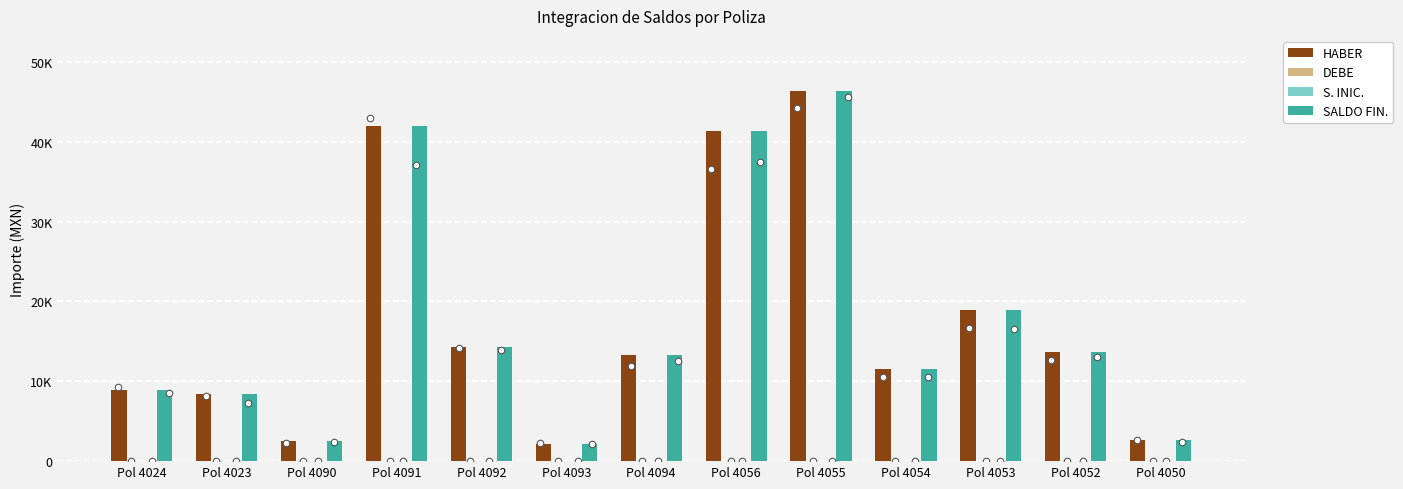

Which series has the widest spread of Y values?

HABER